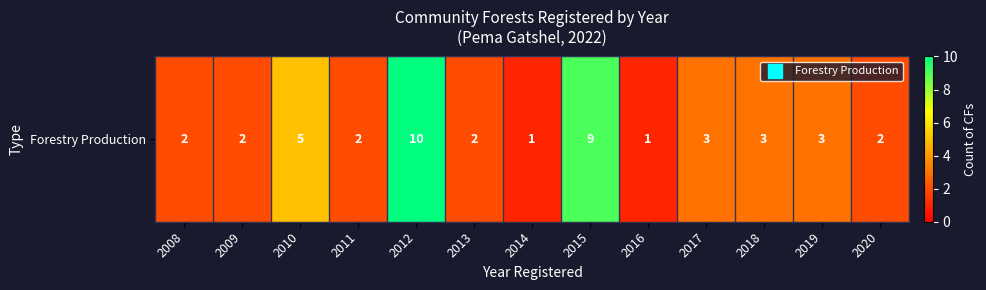

Reading left to right, transcribe all the data shown in this chart.

2	2	5	2	10	2	1	9	1	3	3	3	2